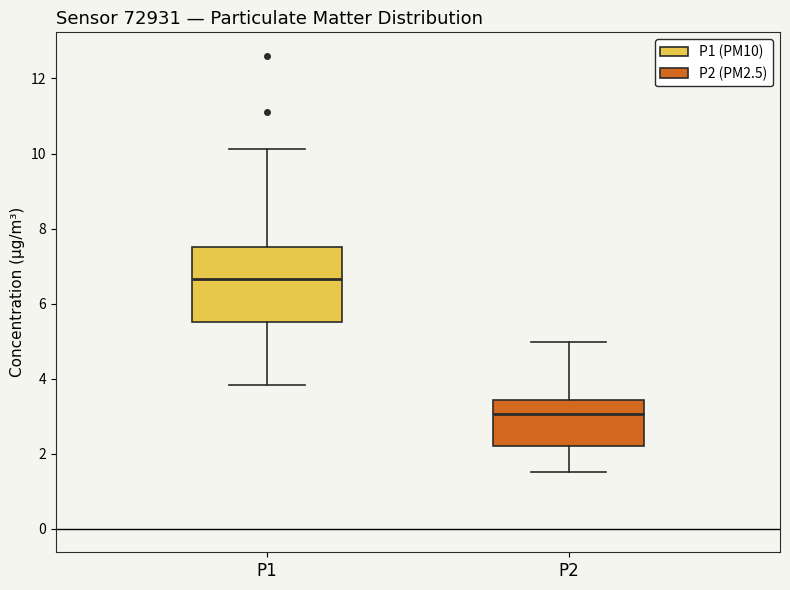

Reading left to right, read every box against the y-axis: the position of its median line, the range the box covers, and the ends of its whiskers. The values are not printed on the chart, so give them approximately, as read against the axis.

P1: median 6.6, box 5.6 to 7.6, whiskers 3.8 to 10.2
P2: median 3.0, box 2.2 to 3.4, whiskers 1.6 to 5.0